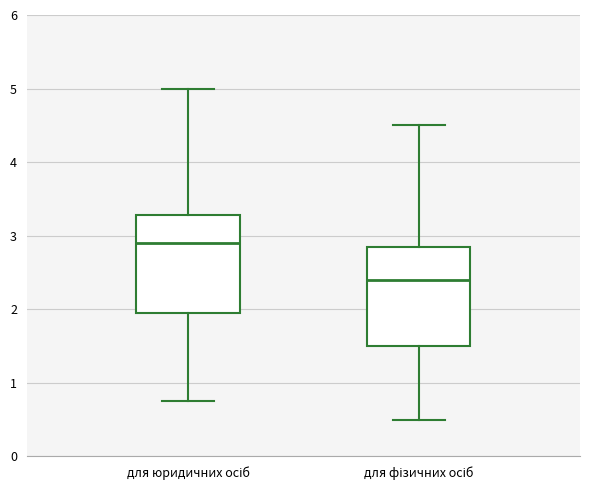

Reading left to right, transcribe this box plot: for each box, give where its median line is, the range the box spans, and where its two whiskers end, as read against the y-axis. The values are not printed on the chart, so give them approximately, as read against the axis.

для юридичних осіб: median 2.9, box 2.0 to 3.3, whiskers 0.8 to 5.0
для фізичних осіб: median 2.4, box 1.5 to 2.9, whiskers 0.5 to 4.5